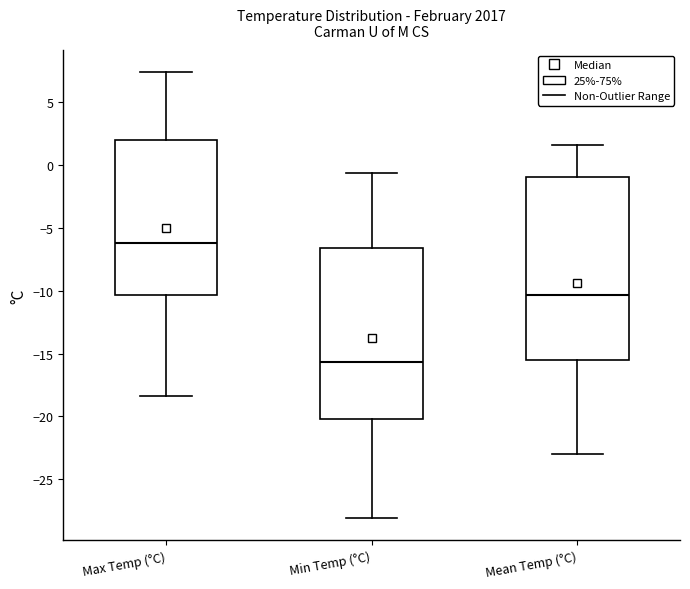

Comparing the boxes themselves (not the whiskers), which one is the tallest?

Mean Temp (°C)